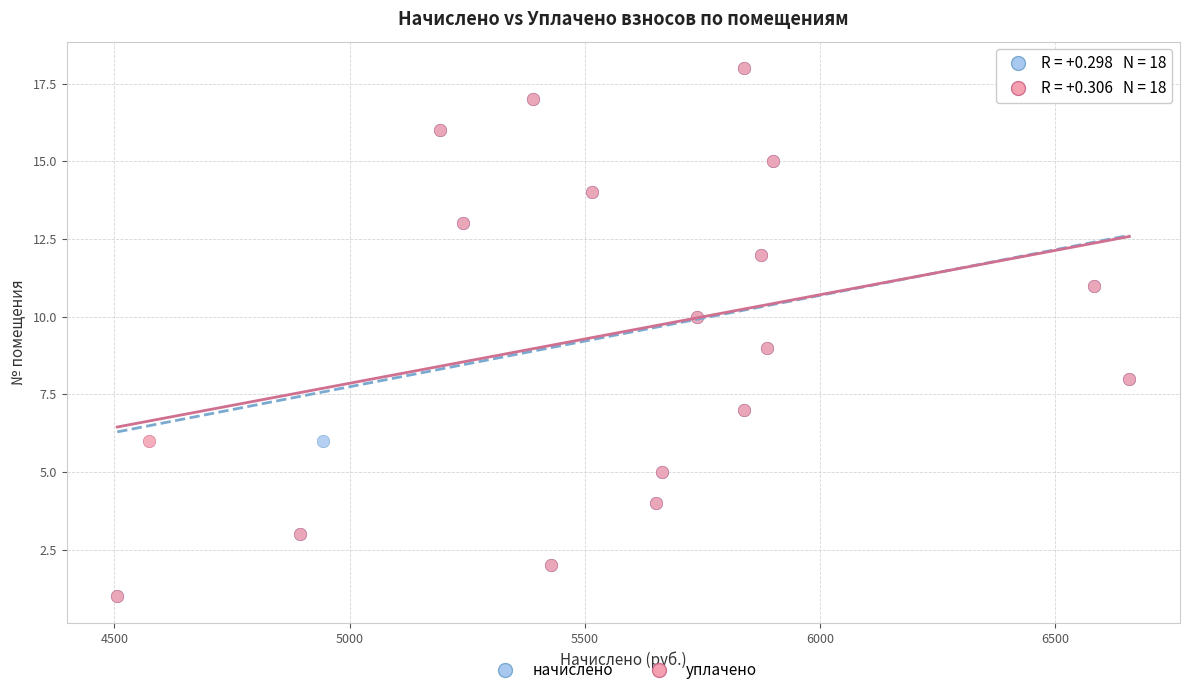

What are all the series names shown in the legend?

начислено, уплачено